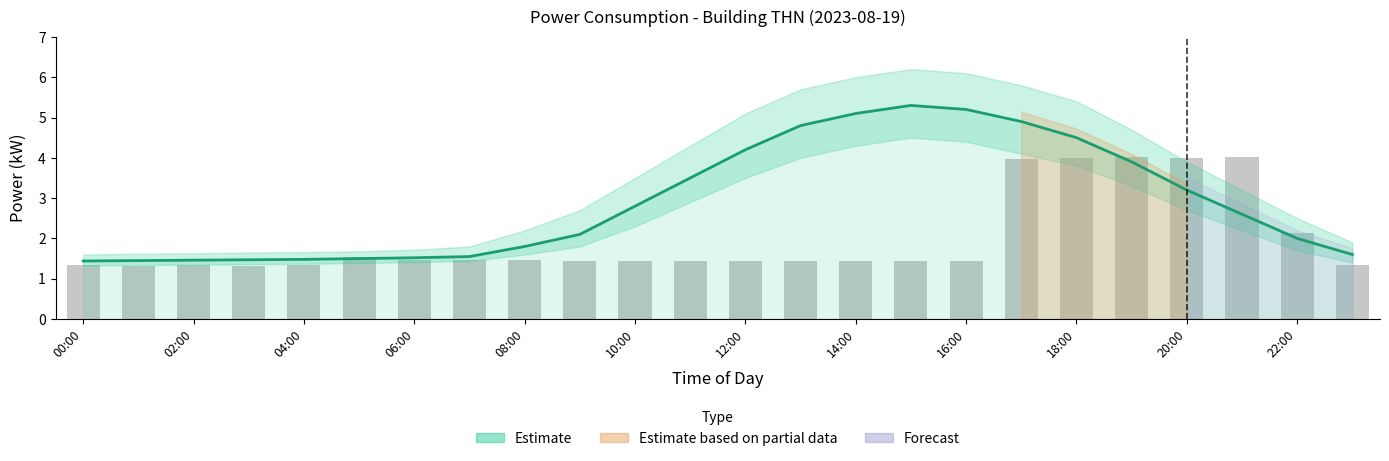

Is it true that Estimate equals 1.3 at 12:00?

False